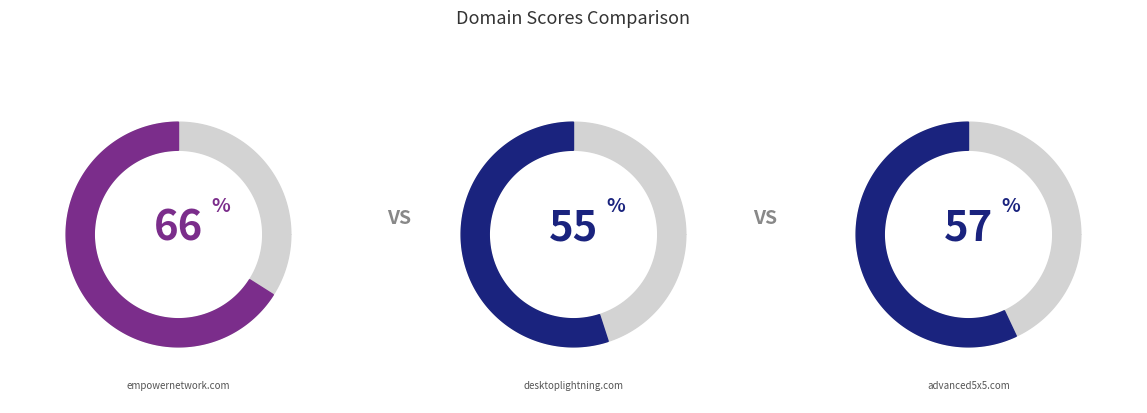

Is it true that desktoplightning.com is 41% of the pie?

False